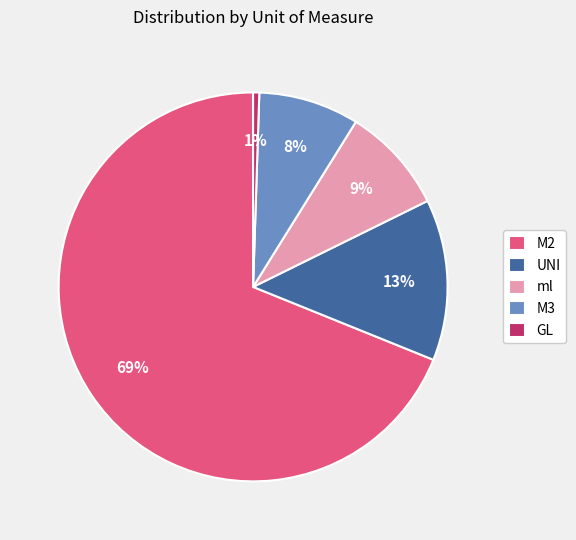

Which slice is the largest?

M2